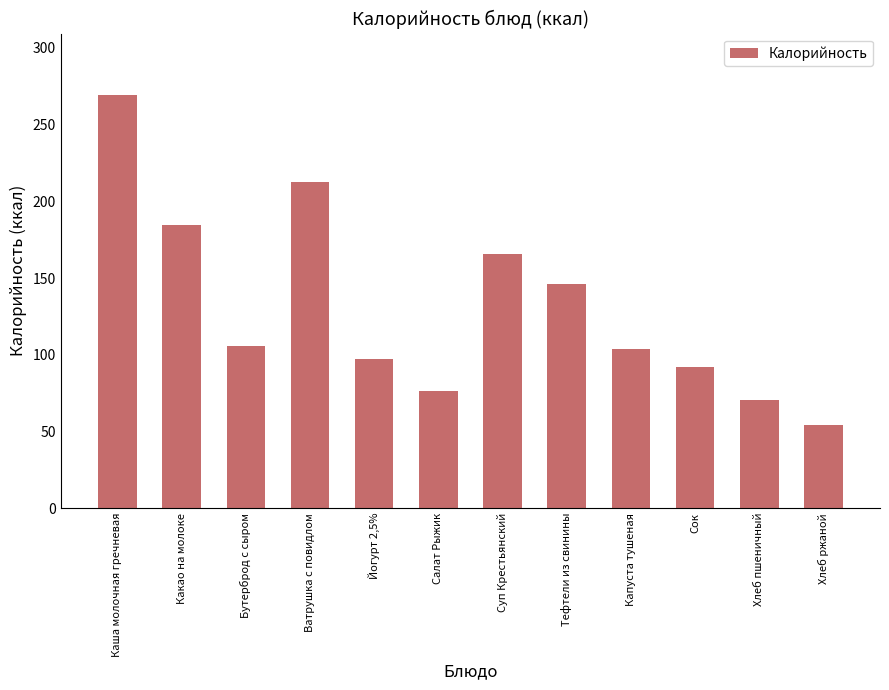

Where is the data nearest to the value 161?

Суп Крестьянский